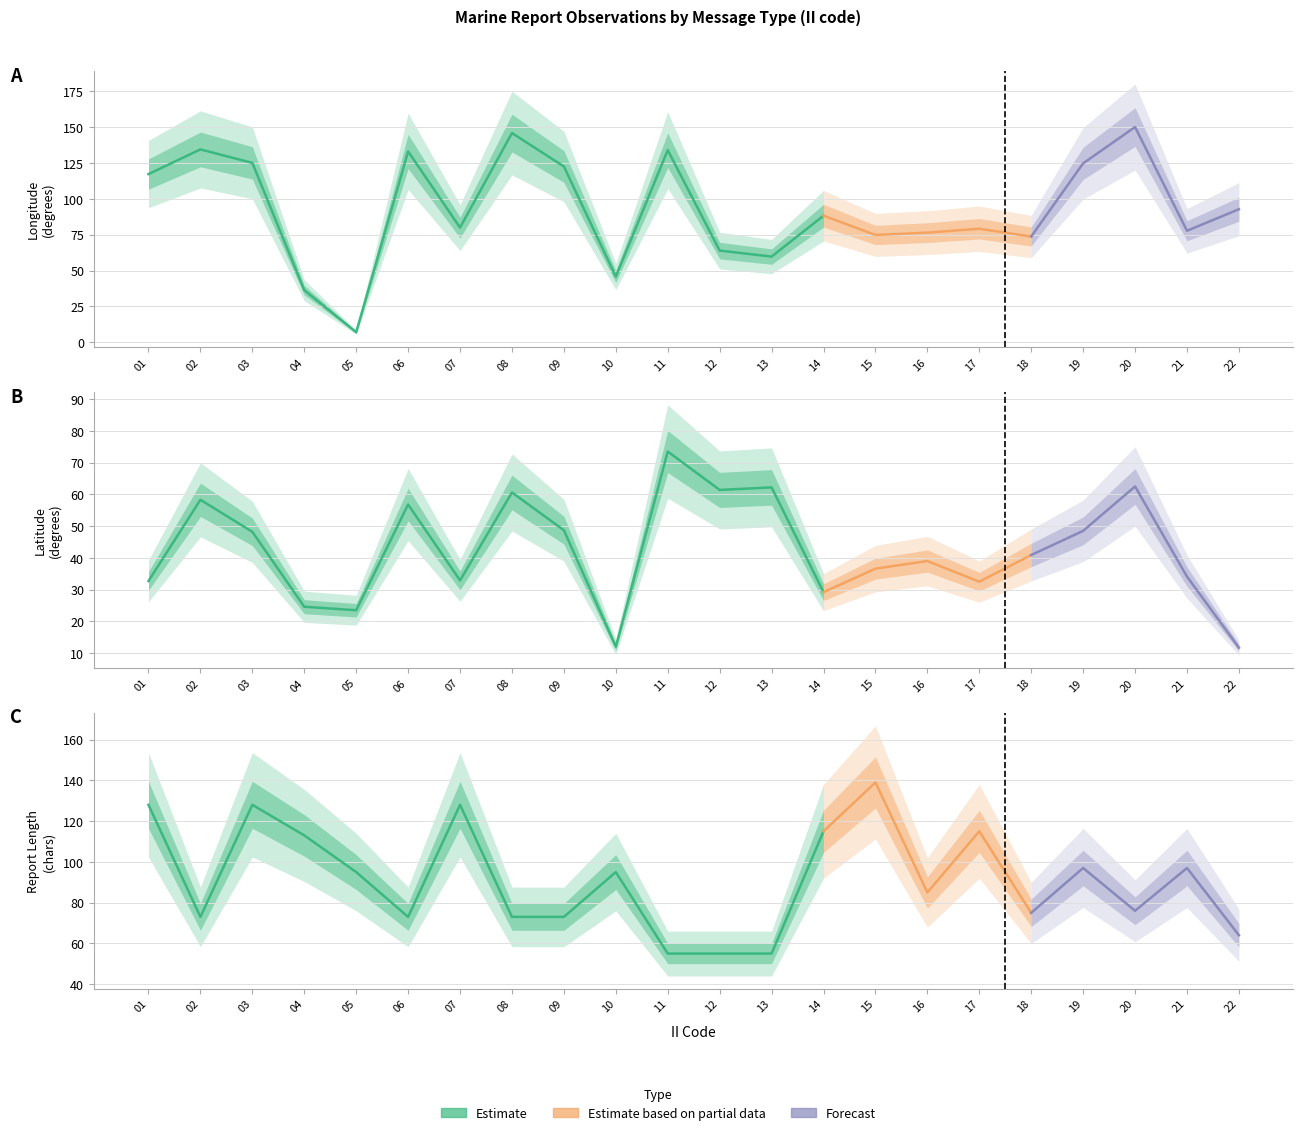

How many intersections are there between RPT_LEN and LONG?

11